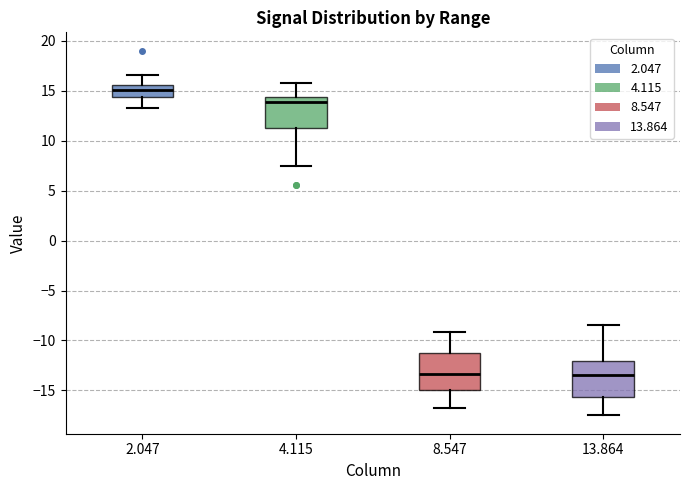

Which box's median line is the highest?

2.047